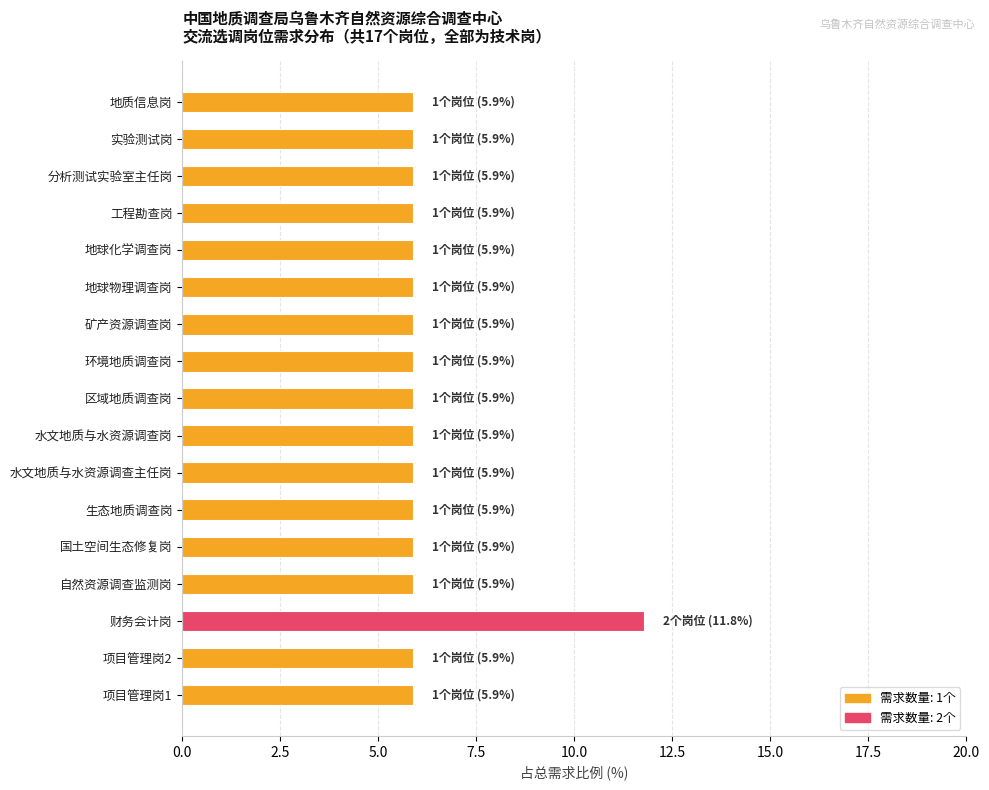

What is the greatest value displayed?

11.8